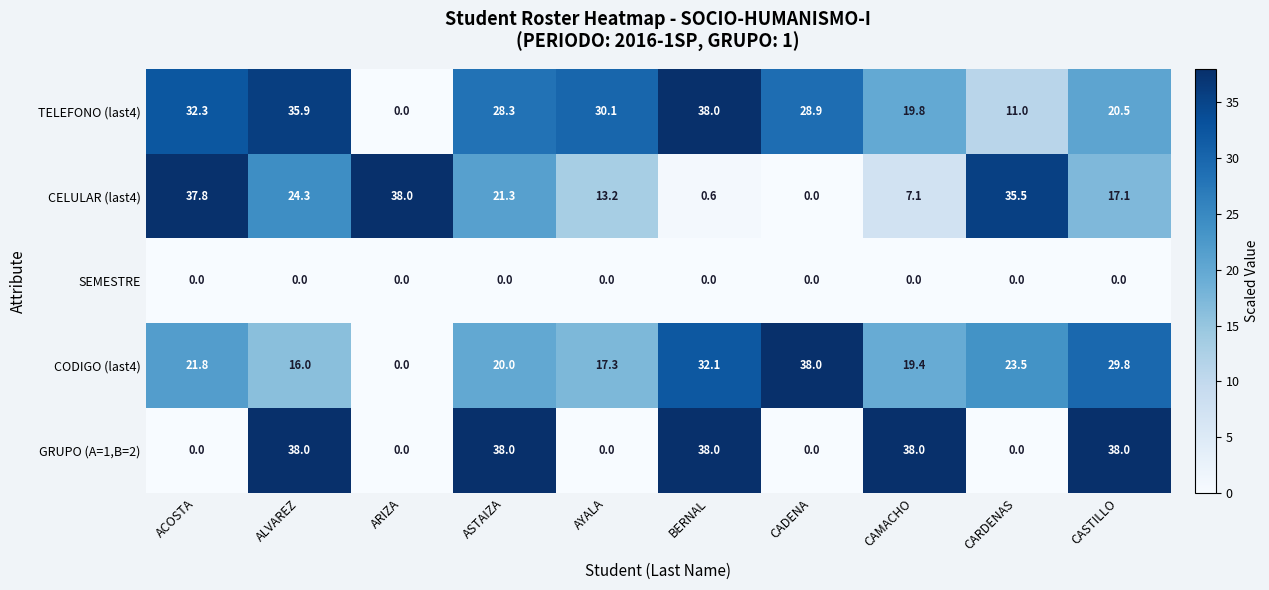

At which label does CODIGO (last4) first exceed 21?

ACOSTA